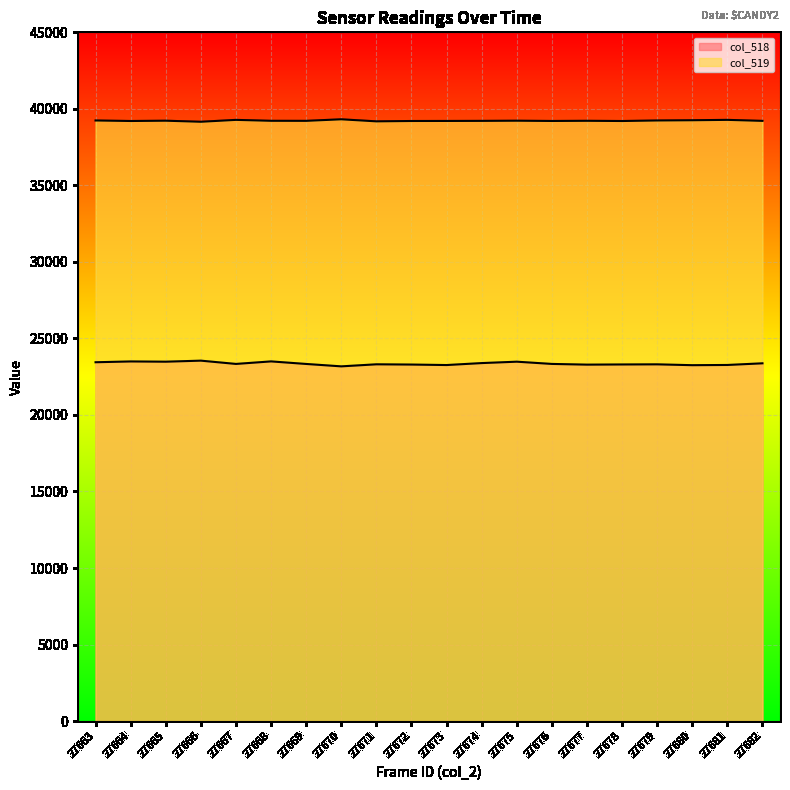

Is the value of col_519 at 27670 greater than the value of col_518 at 27672?

Yes